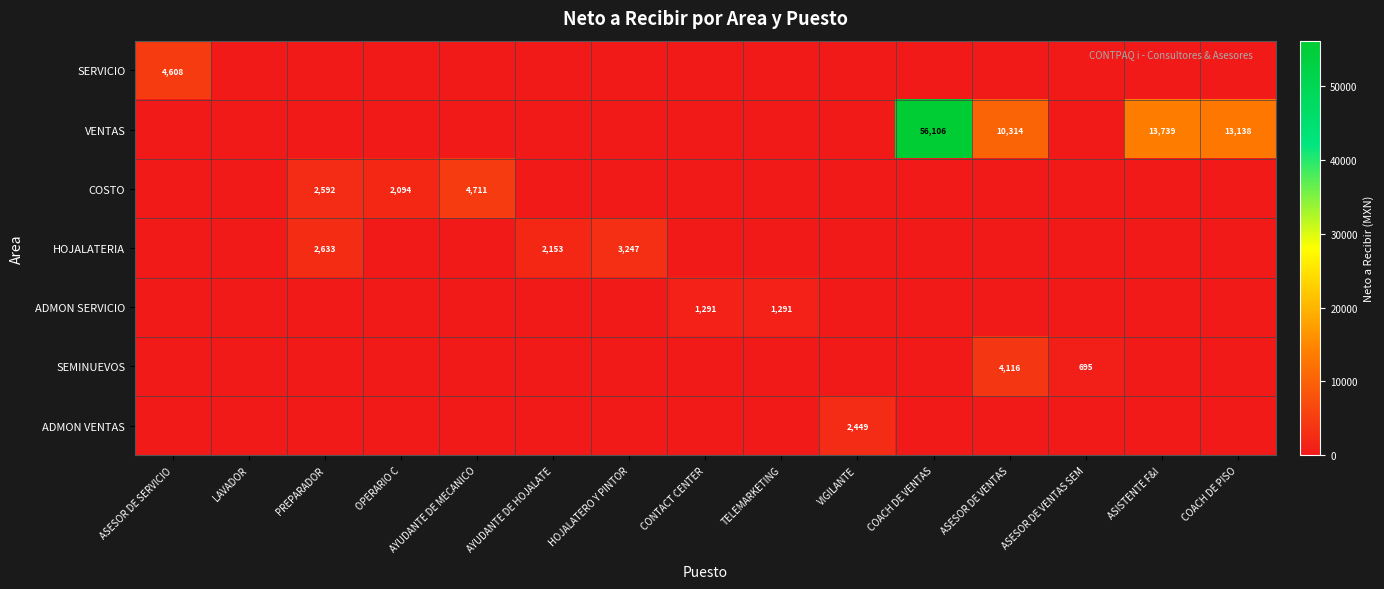

Which series has the widest spread of values?

VENTAS